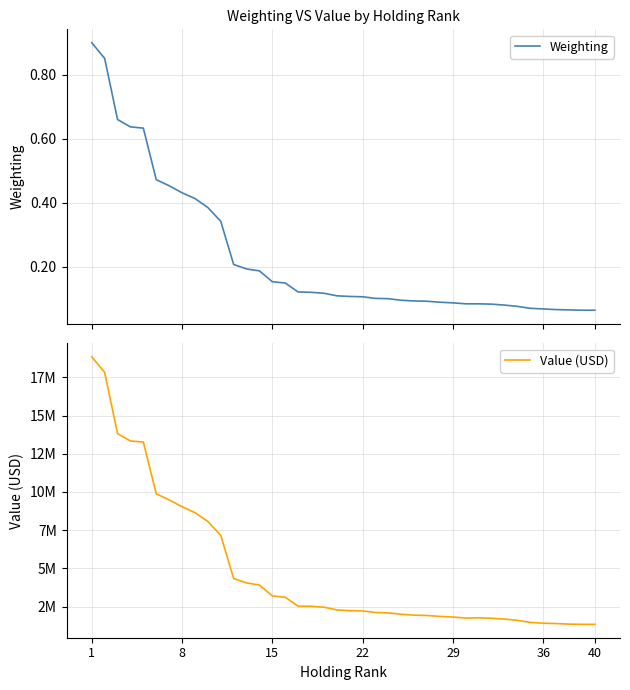

Which series has the widest spread of values?

Value (USD)